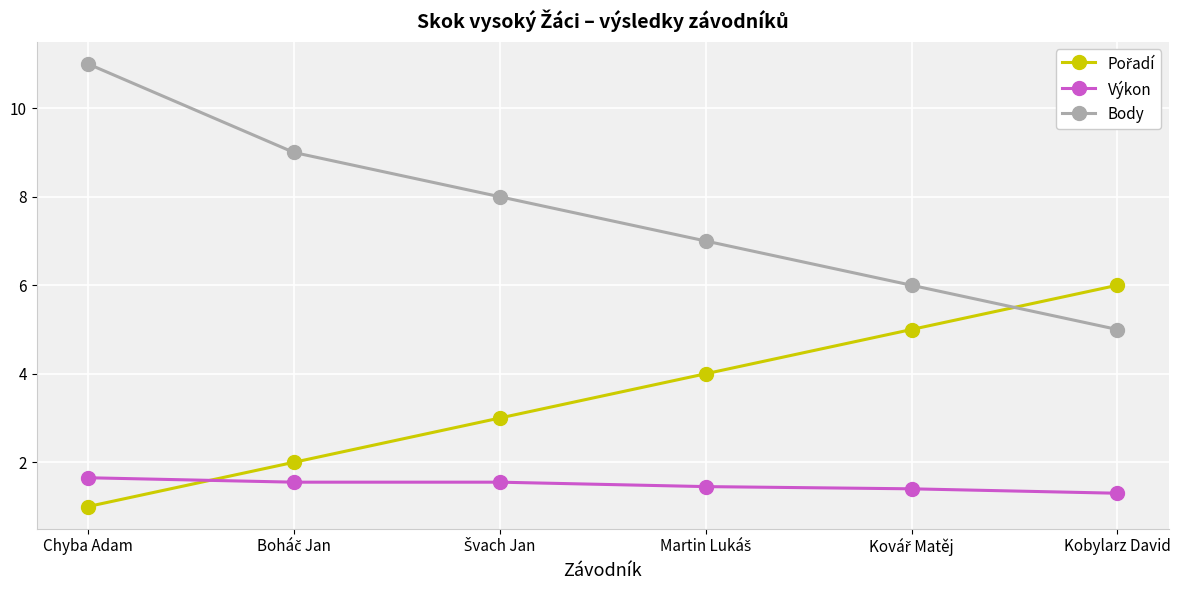

What is the label of the 6th point from the left?

Kobylarz David